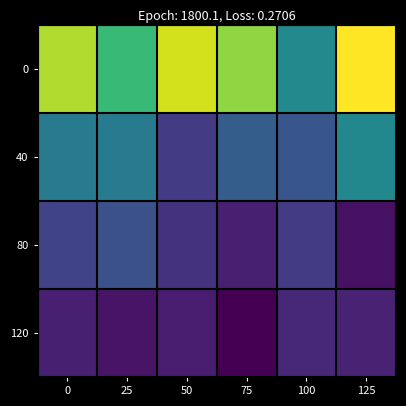

At which category is the sum across all series the highest?

125